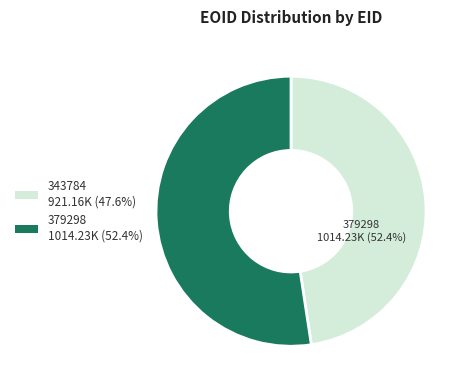

How many segments does this pie chart have?

2